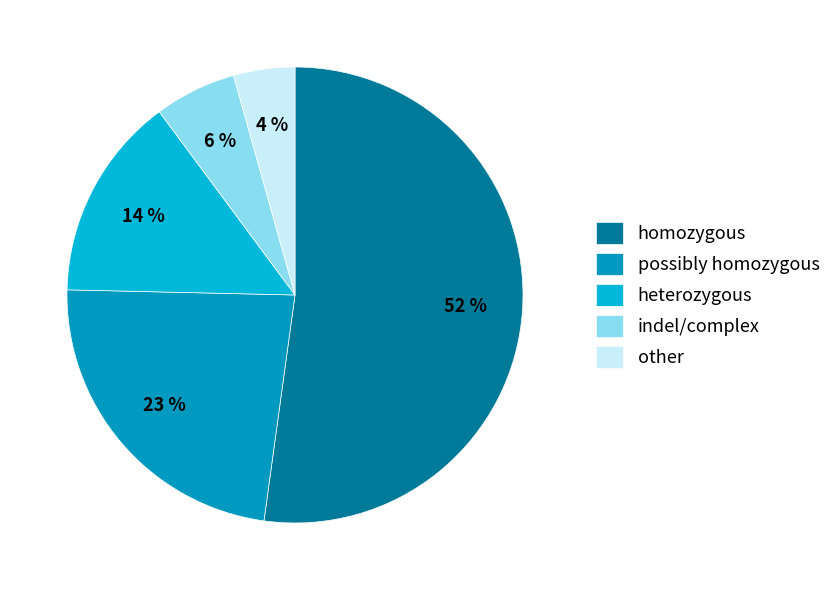

Is there a majority slice in this chart?

Yes